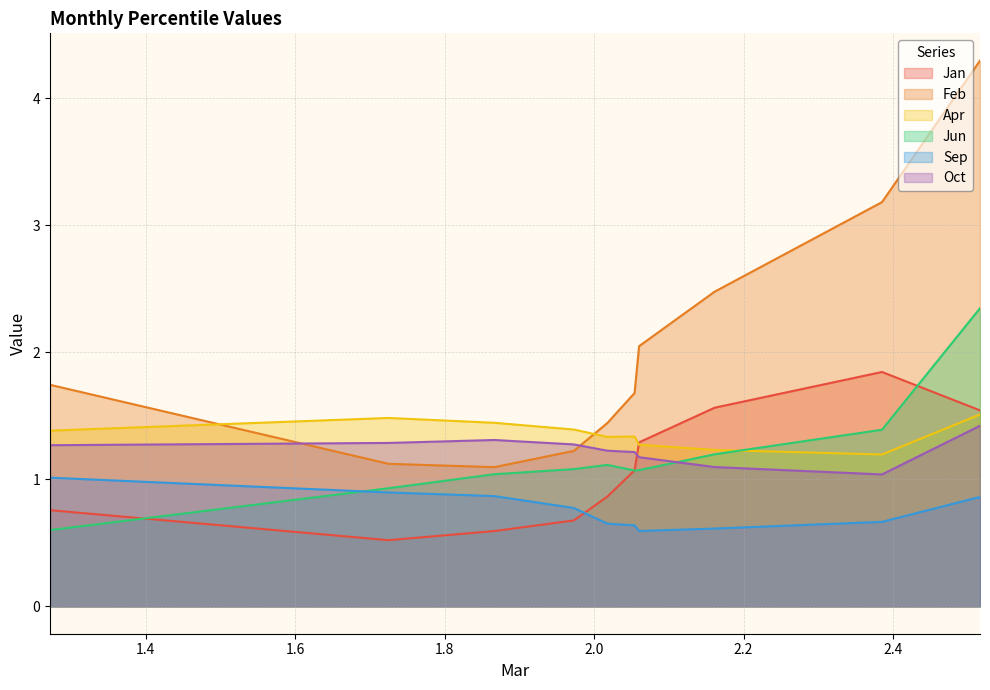

Which series has the largest total across all categories?

Feb